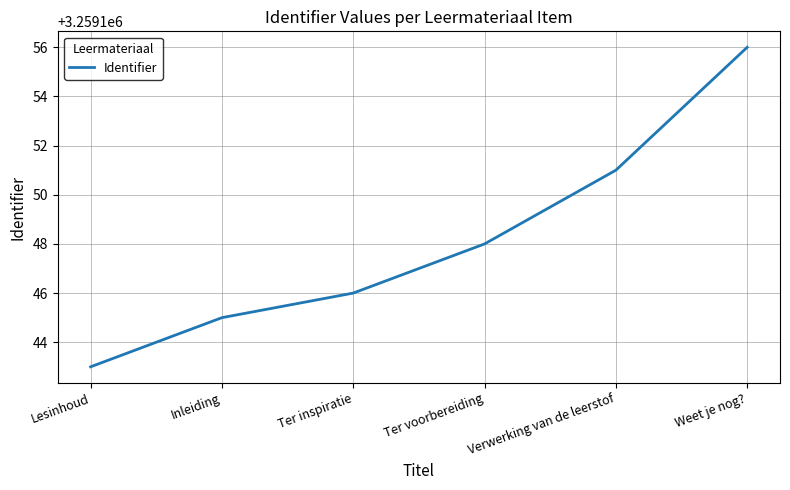

How many lines are shown in the chart?

1